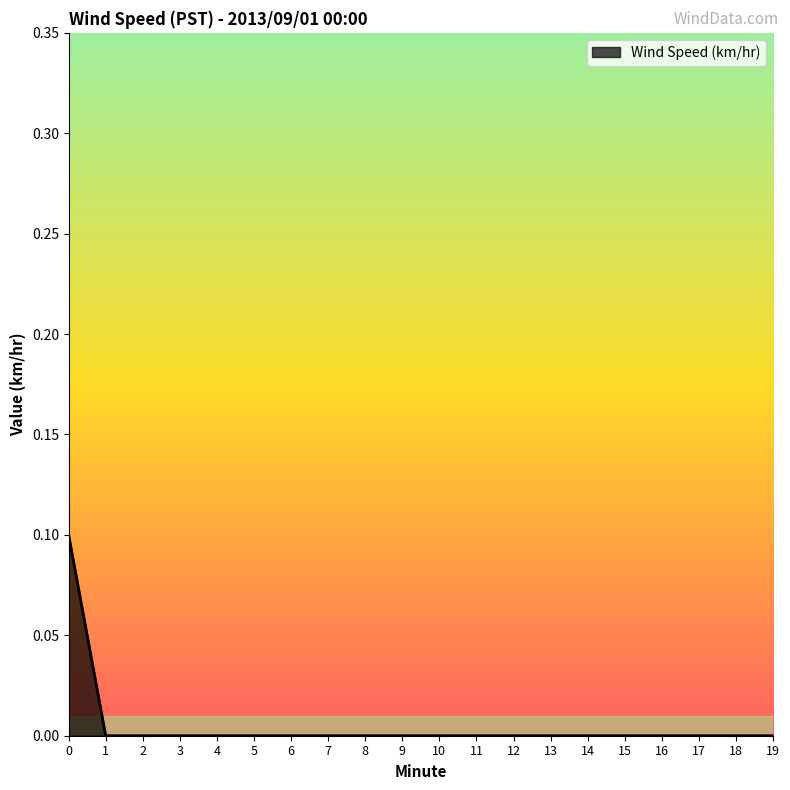

The value at 16 is 0.1. True or false?

False